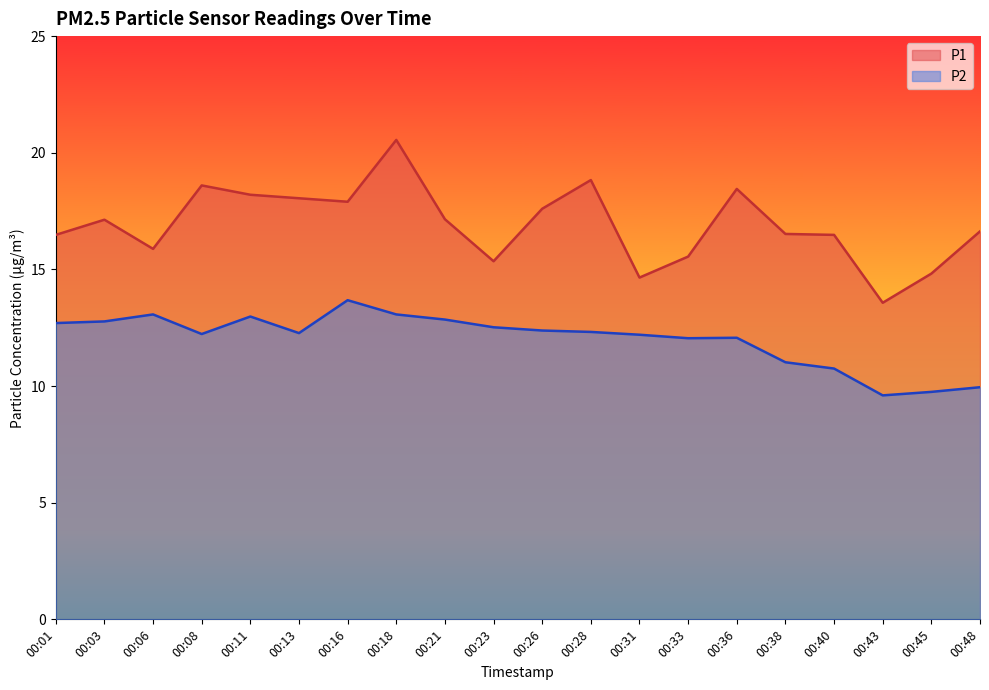

Which series has the widest spread of values?

P1